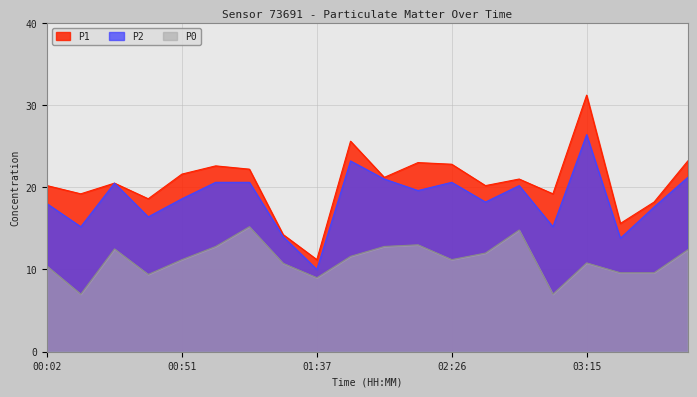

Which series has the widest spread of values?

P1